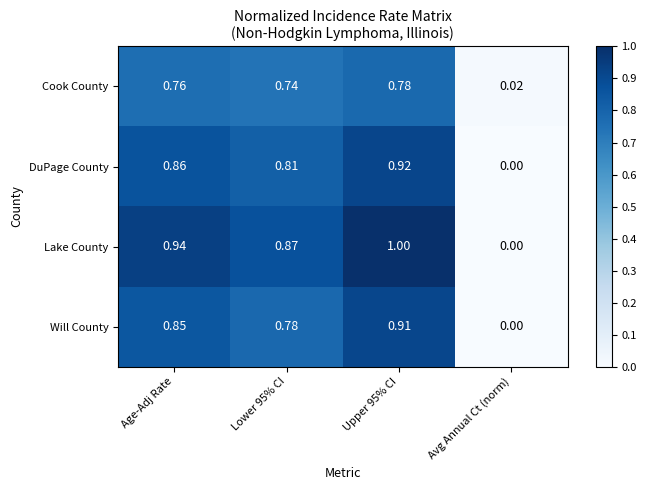

At how many categories does at least one series exceed 0?

4